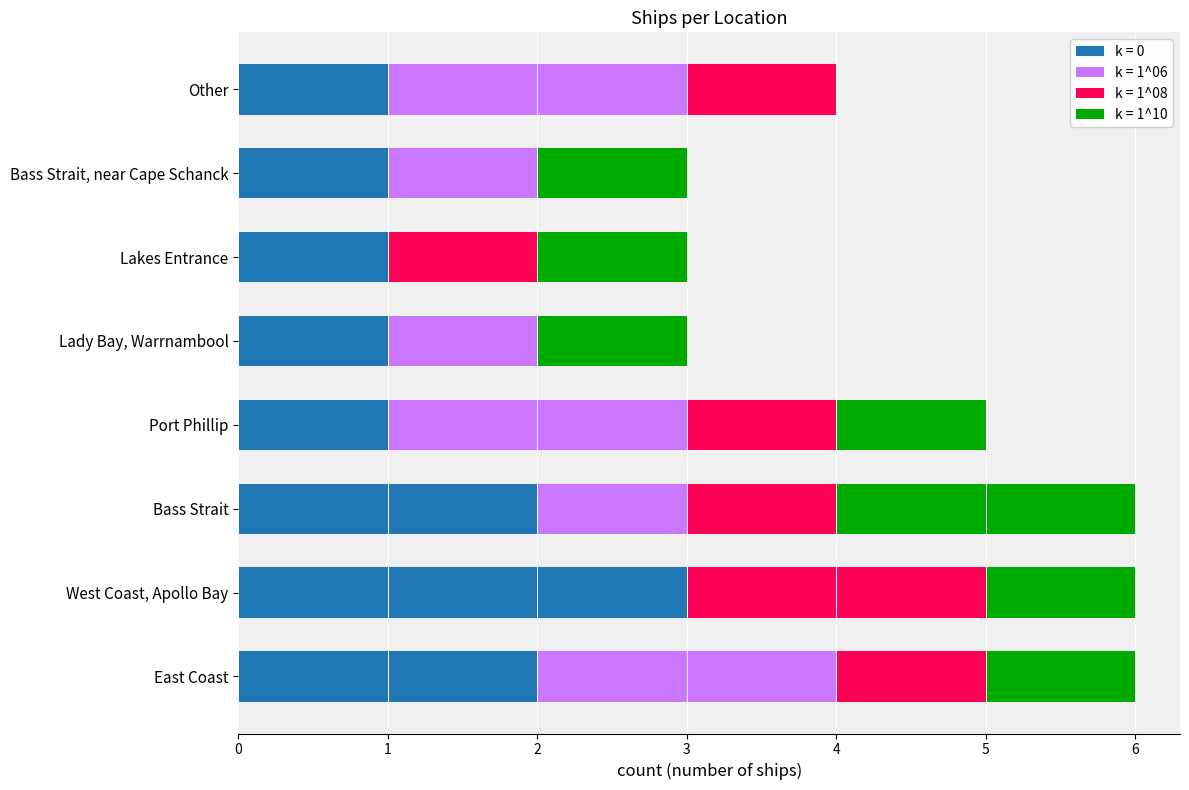

The k = 0 series shows 1 at Lady Bay, Warrnambool. True or false?

True